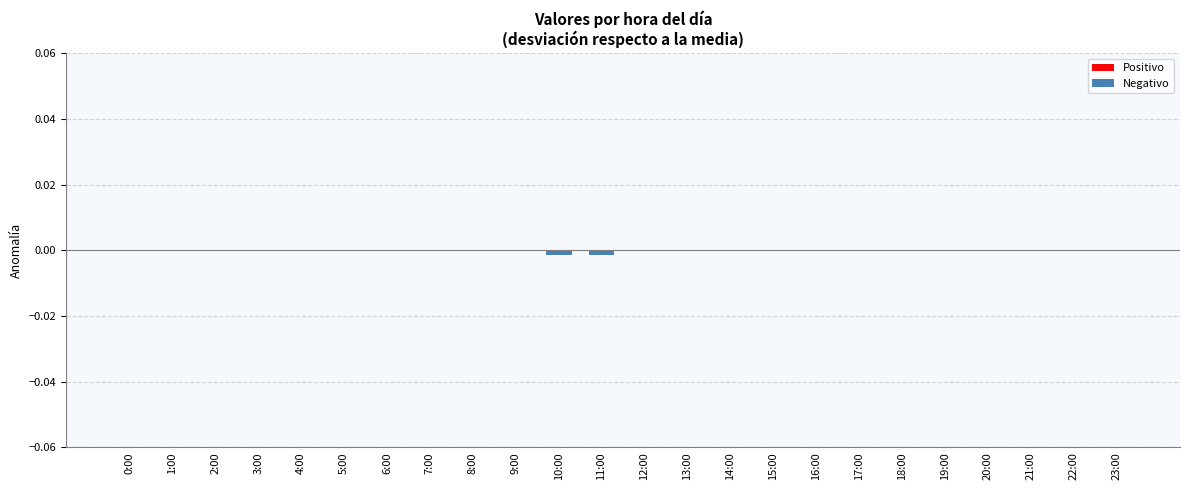

The chart shows a value of 0.0 at 19:00. True or false?

True